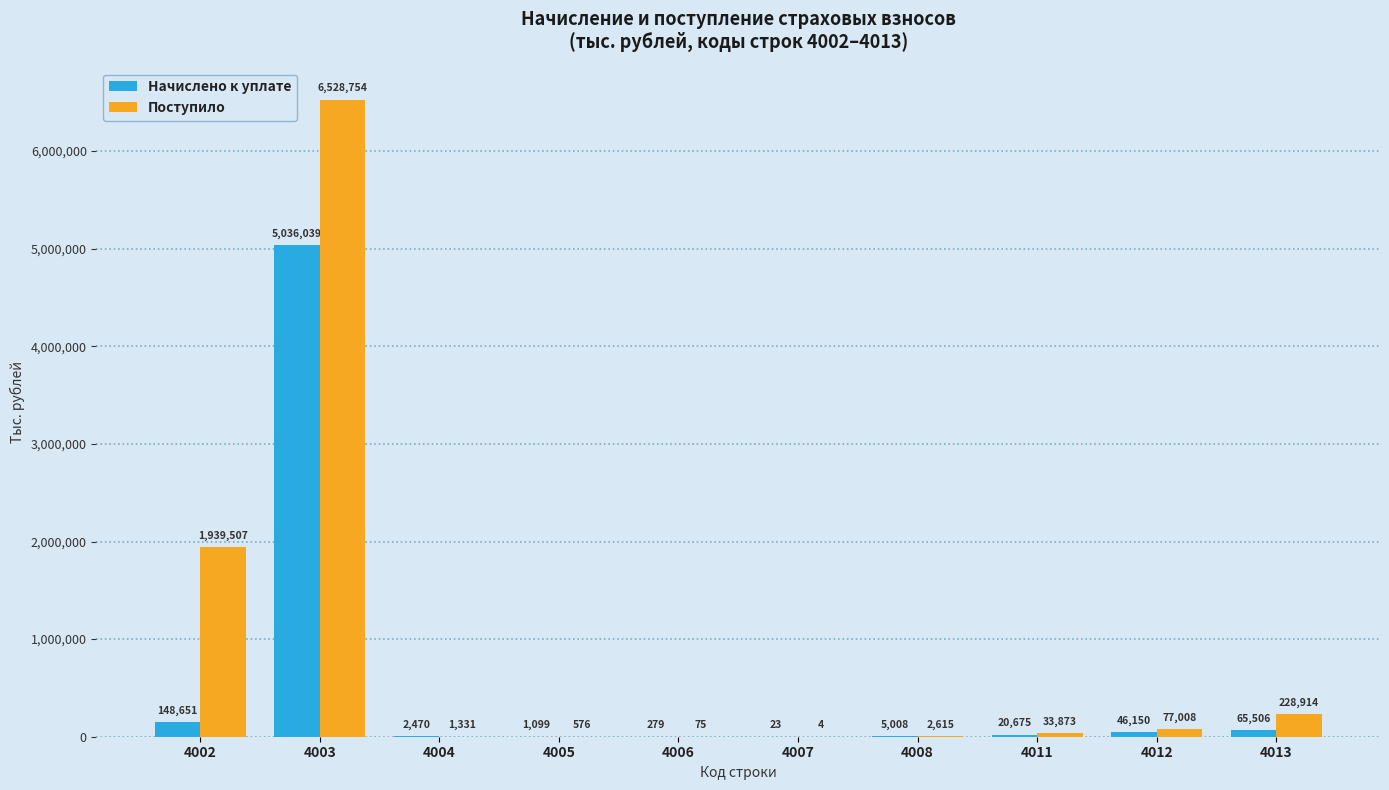

Reading right to left, extract all data points from this chart.

Начислено к уплате: 4013=65506	4012=46150	4011=20675	4008=5008	4007=23	4006=279	4005=1099	4004=2470	4003=5036039	4002=148651
Поступило: 4013=228914	4012=77008	4011=33873	4008=2615	4007=4	4006=75	4005=576	4004=1331	4003=6528754	4002=1939507